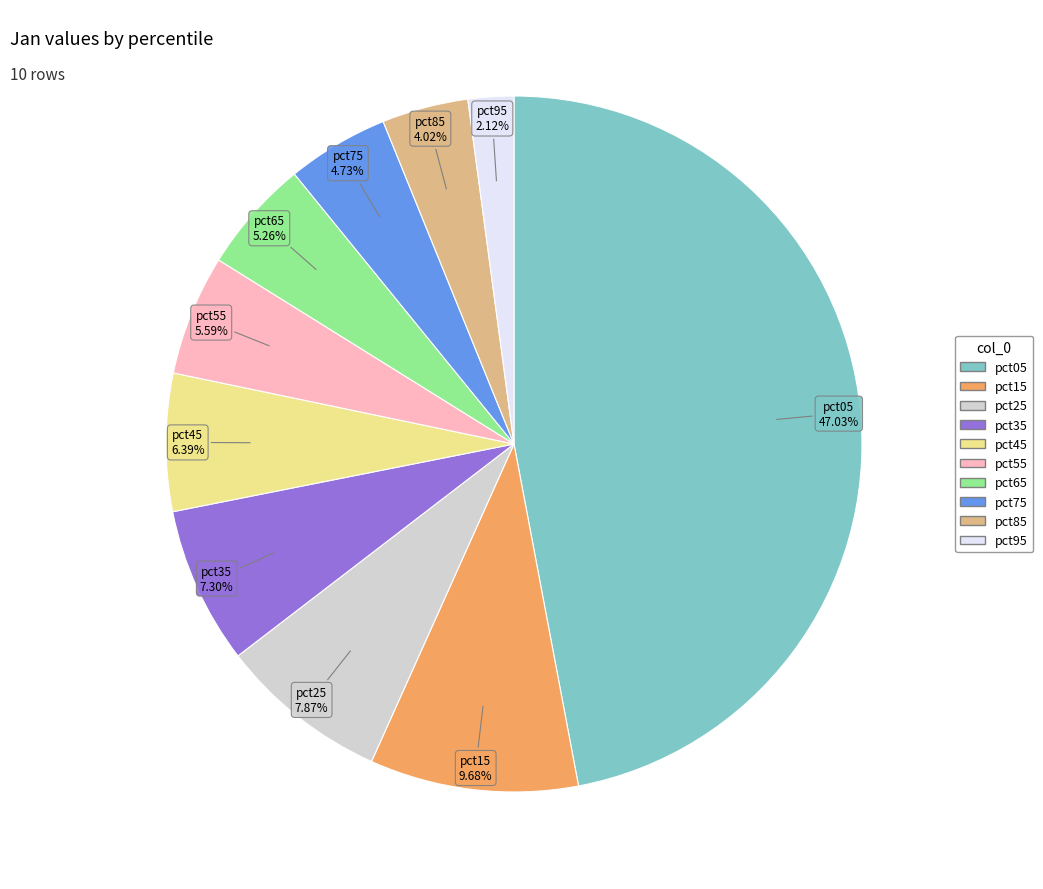

How many segments does this pie chart have?

10